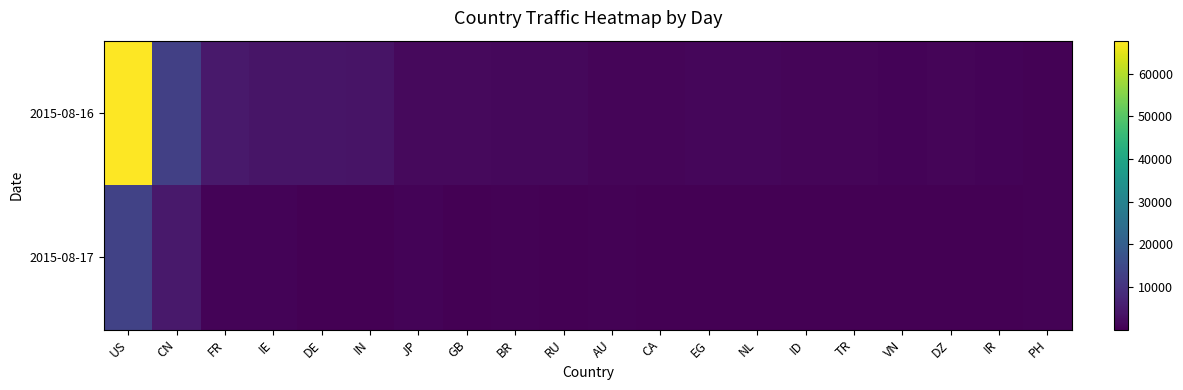

At which category does the chart reach its peak across all series?

US